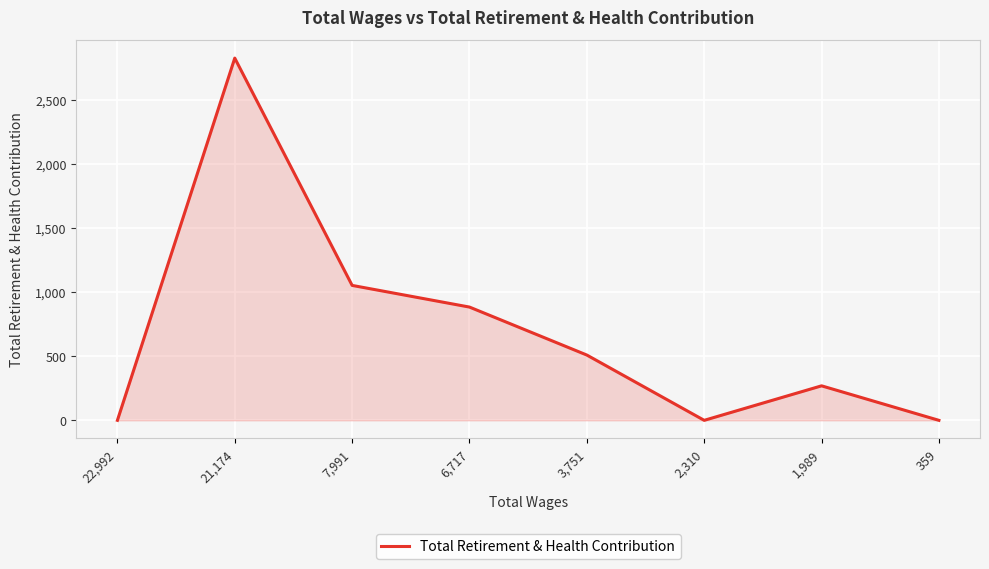

How many values are below 509?

4